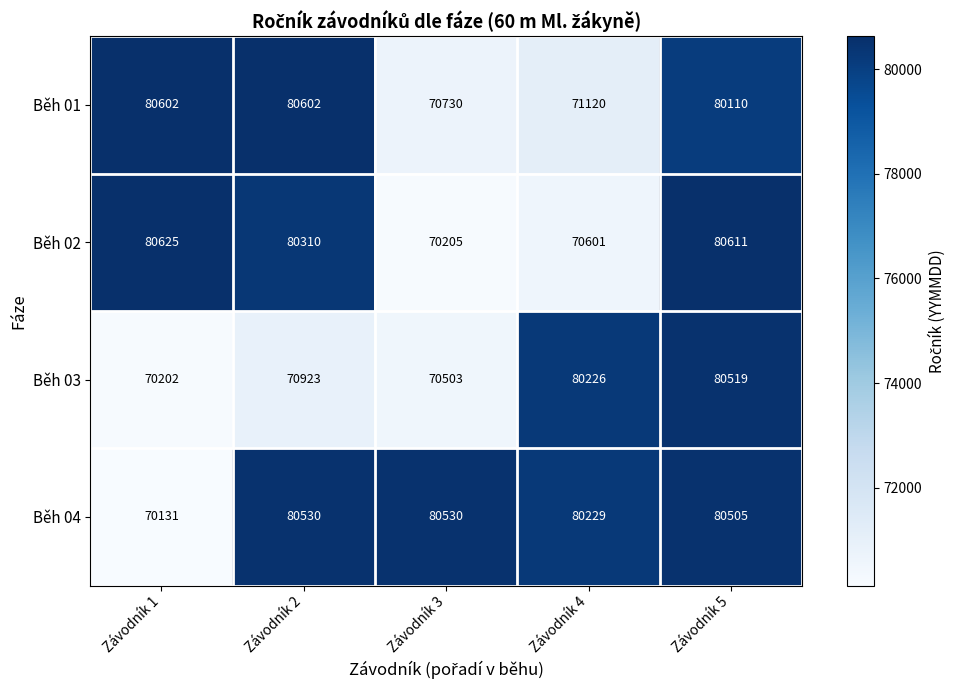

List the series in order of their peak value, lowest first.

Běh 03, Běh 04, Běh 01, Běh 02